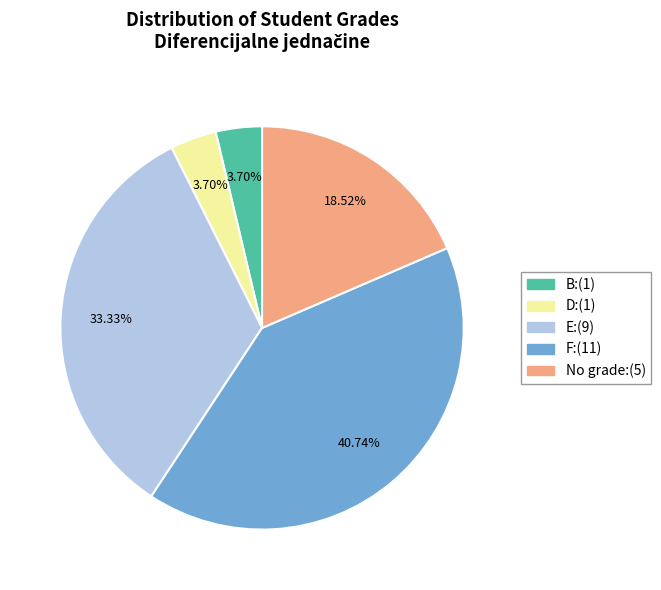

Is there any slice that represents more than half of the pie?

No